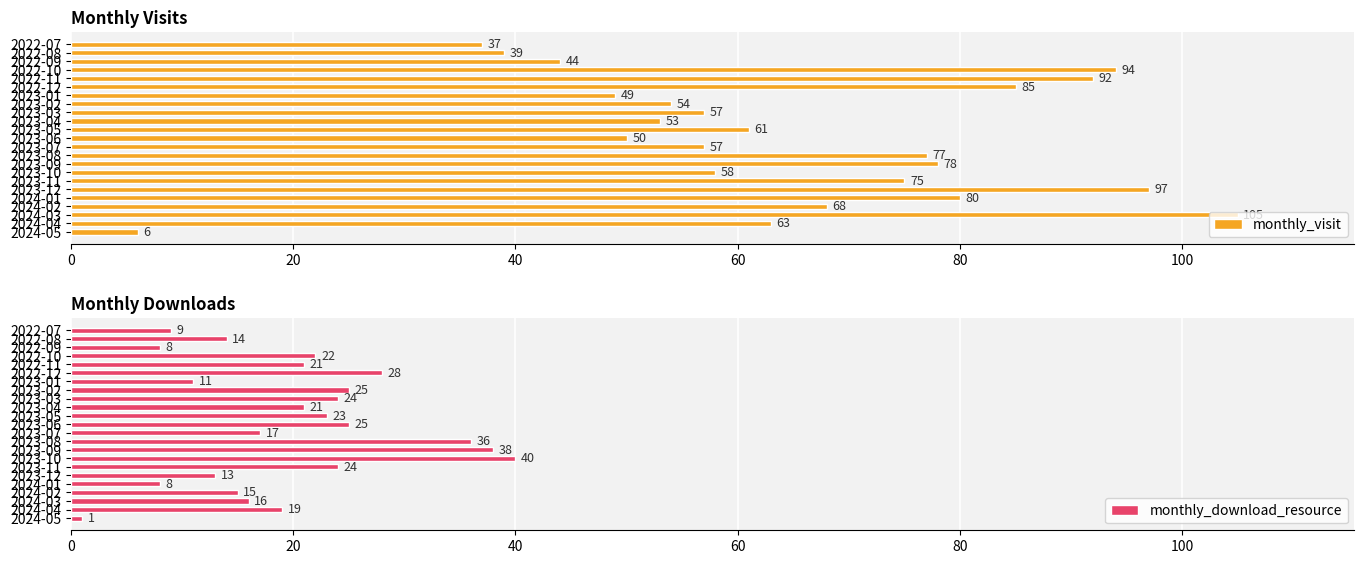

What is the minimum value for monthly_visit?

6